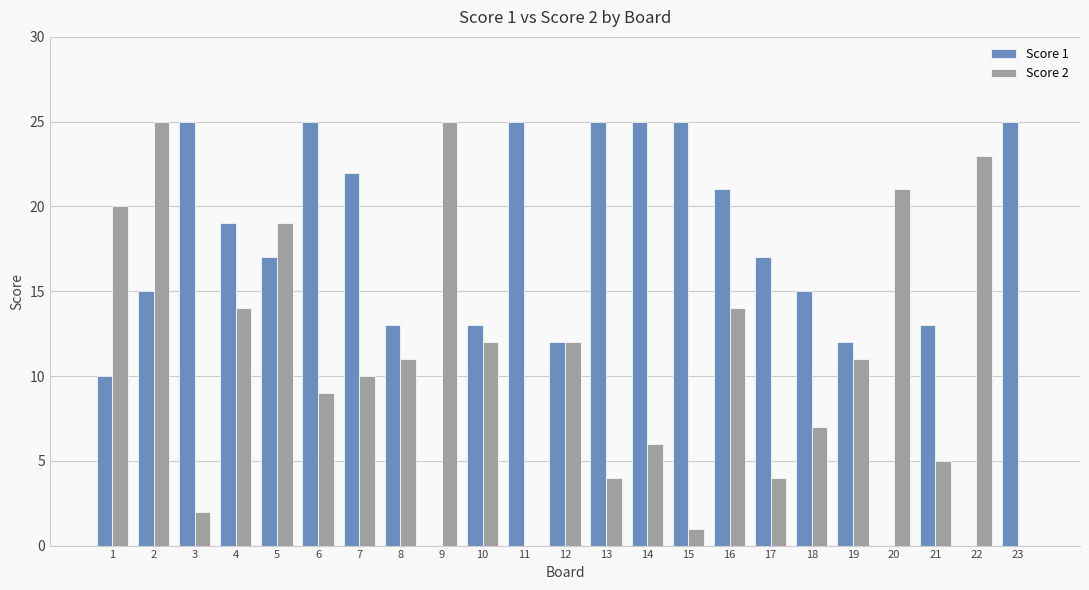

Is it true that Score 2 equals 14 at 16?

True